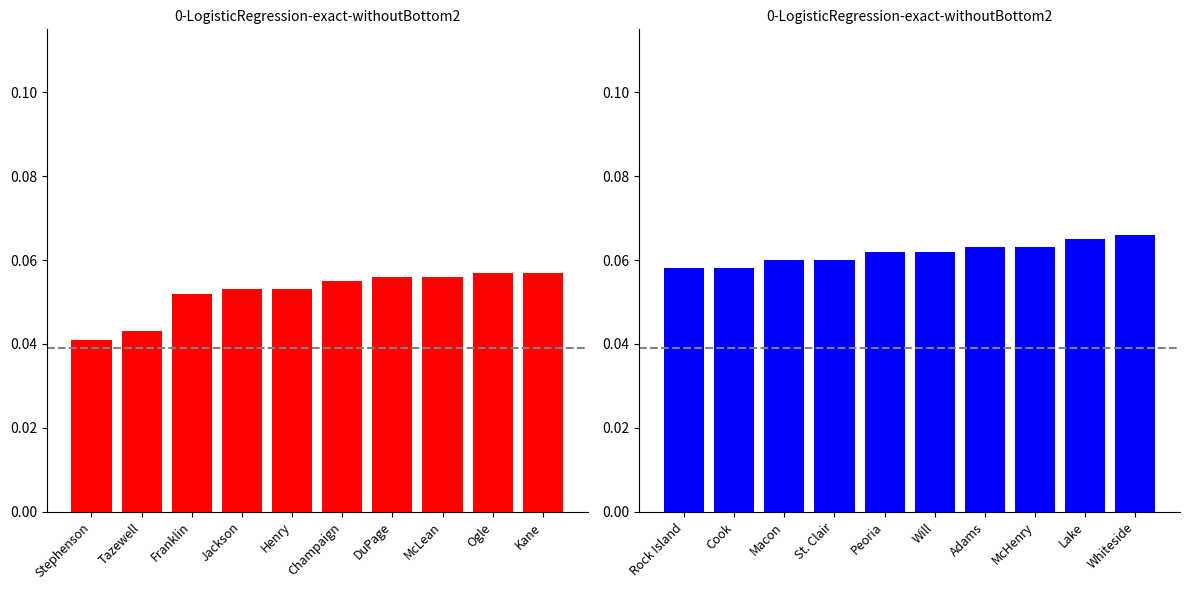

What is the maximum value shown in the chart?

0.1